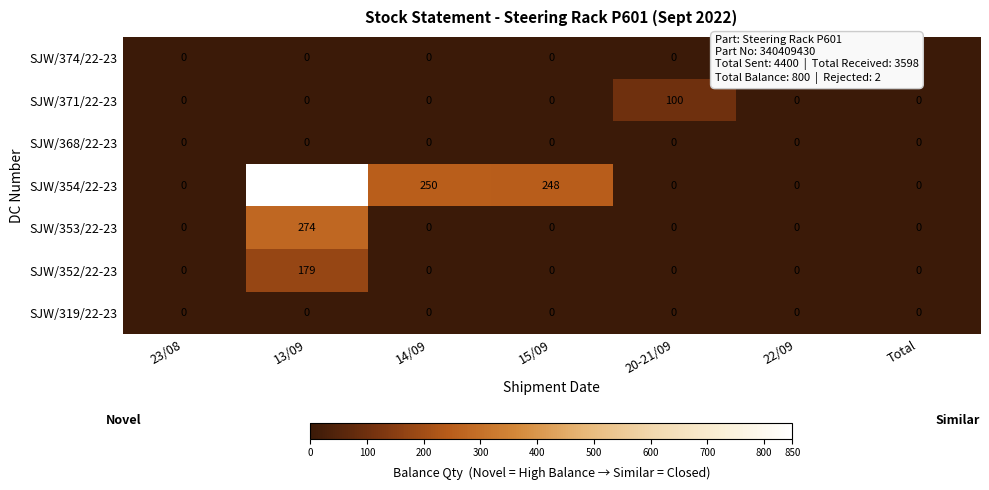

Between 15/09 and 20-21/09, which series saw the biggest shift?

SJW/354/22-23